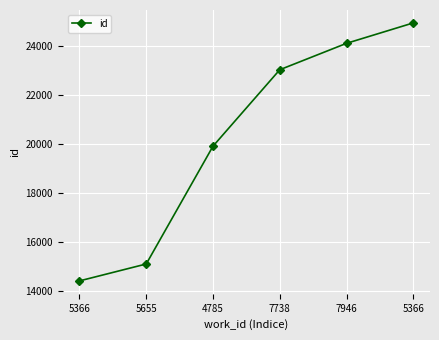

At which label is the value closest to 19674?

4785